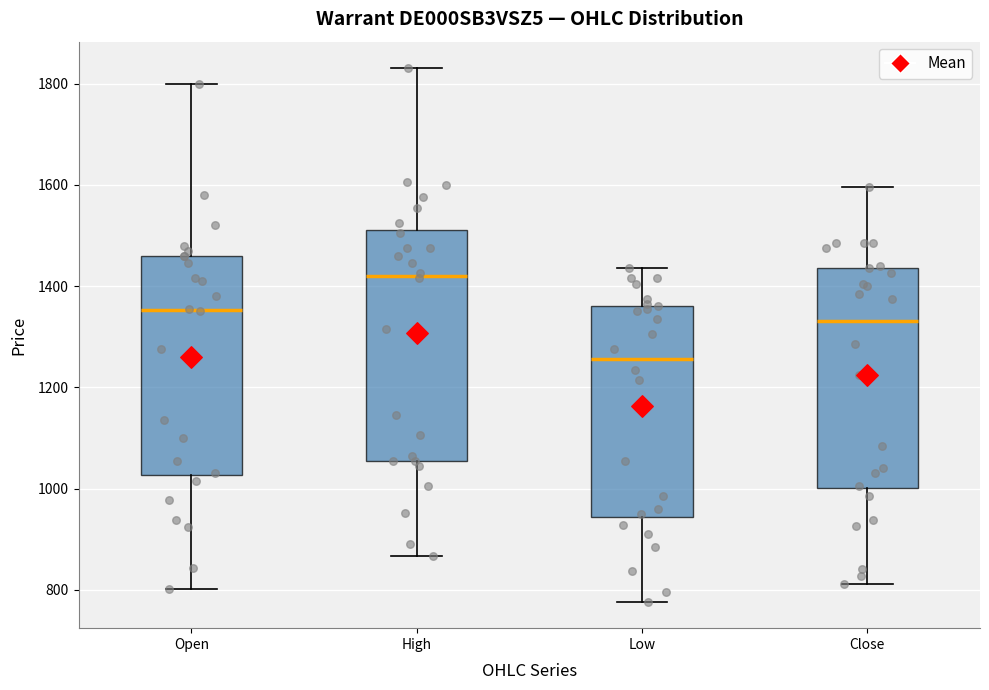

Reading left to right, transcribe this box plot: for each box, give where its median line is, the range the box spans, and where its two whiskers end, as read against the y-axis. The values are not printed on the chart, so give them approximately, as read against the axis.

Open: median 1360, box 1020 to 1460, whiskers 800 to 1800
High: median 1420, box 1060 to 1520, whiskers 860 to 1840
Low: median 1260, box 940 to 1360, whiskers 780 to 1440
Close: median 1340, box 1000 to 1440, whiskers 820 to 1600